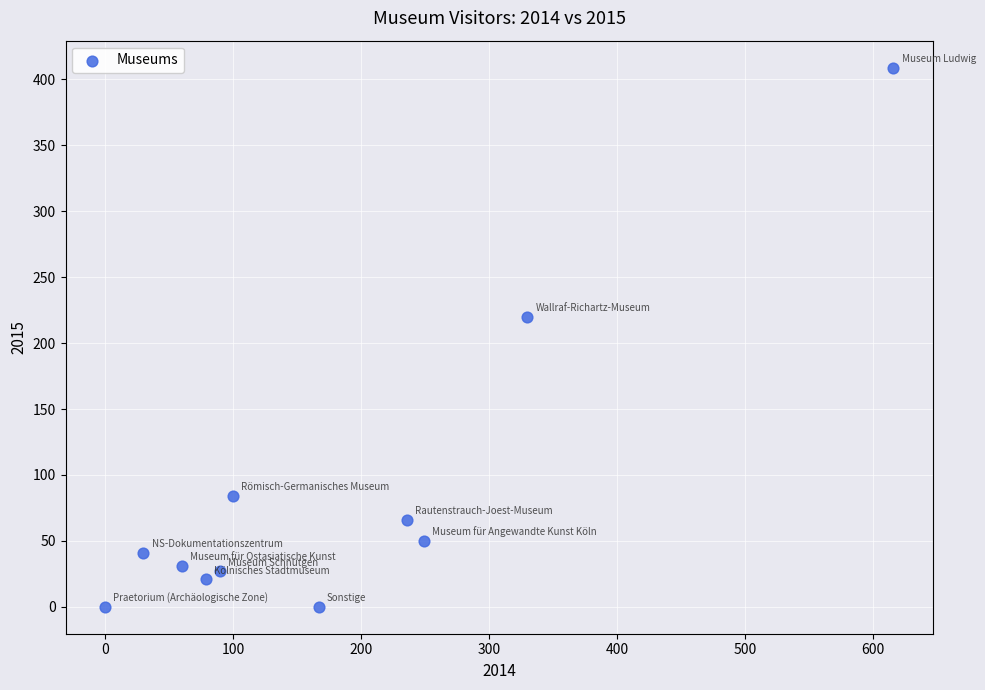

What Y value in the scatter plot is closest to 204?

220